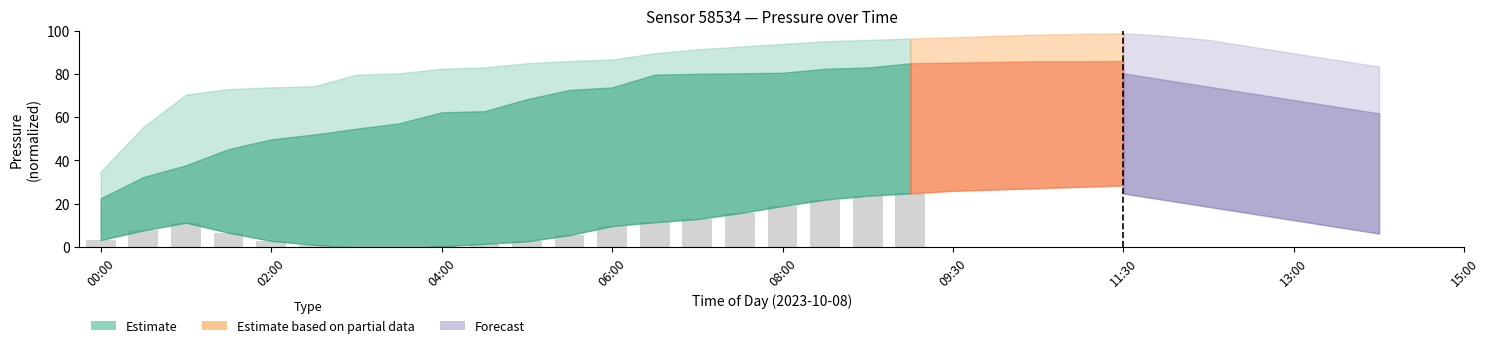

Does the chart contain stacked bars?

No